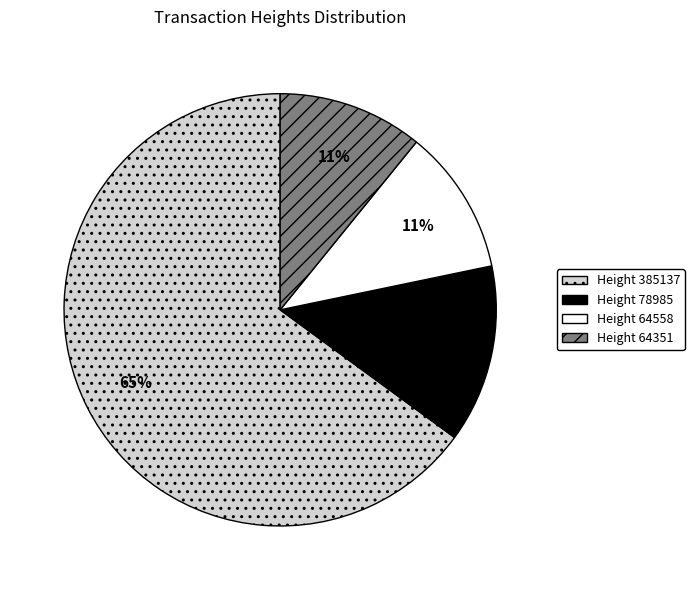

Is there any slice that represents more than half of the pie?

Yes